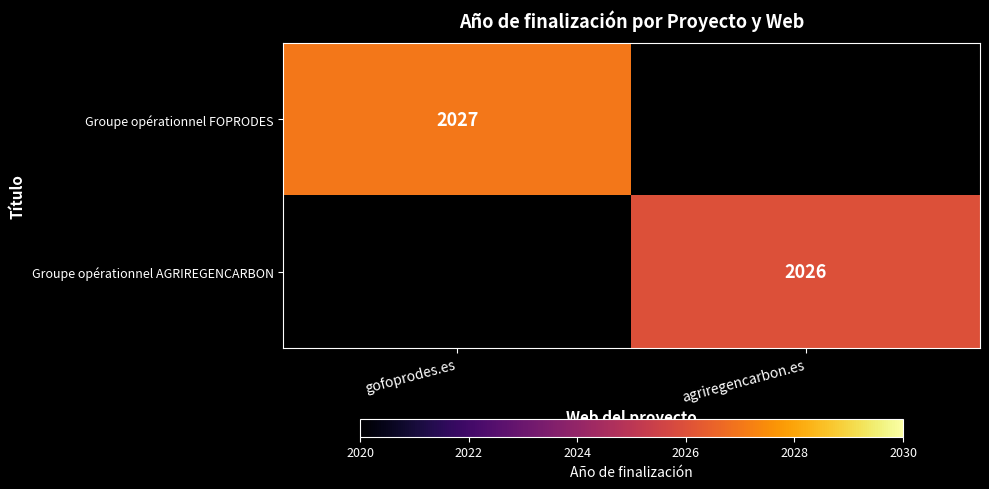

True or false: Groupe opérationnel AGRIREGENCARBON has a value of 2026 at agriregencarbon.es.

True